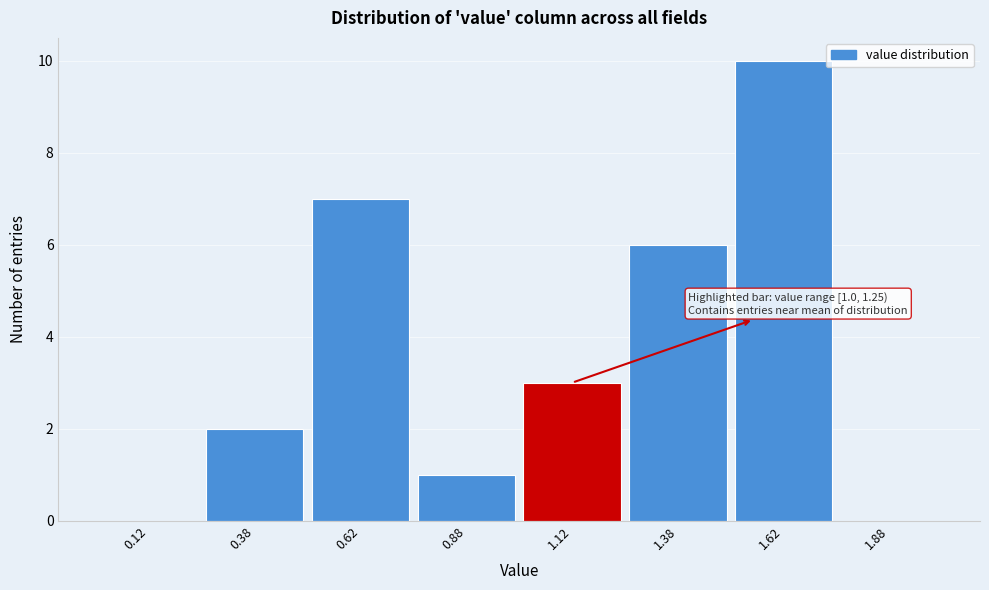

Over which range of the x-axis is the bar tallest?

1.50 to 1.75